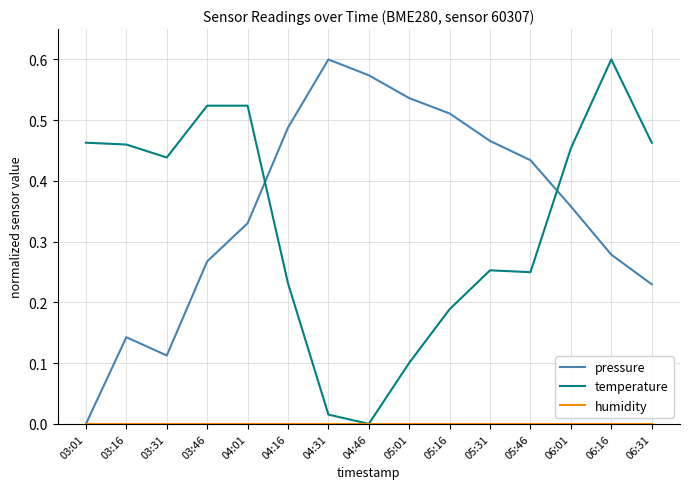

At which category is the sum across all series the highest?

06:16